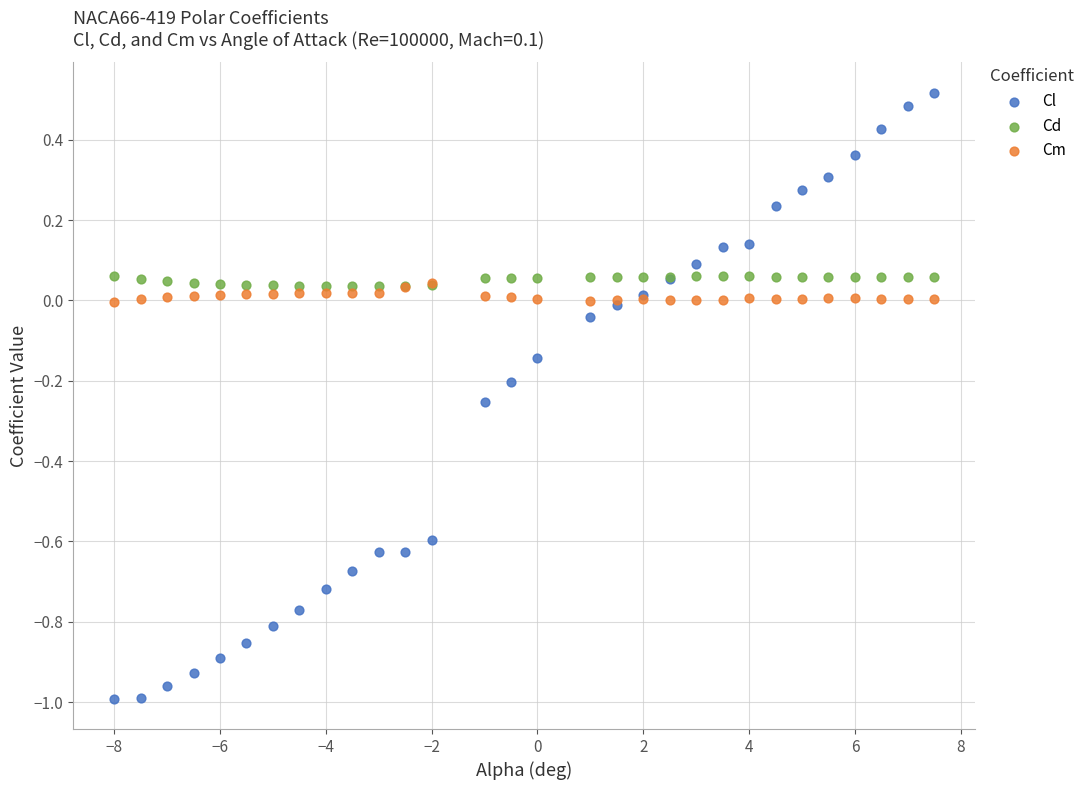

What are all the series names shown in the legend?

Cl, Cd, Cm